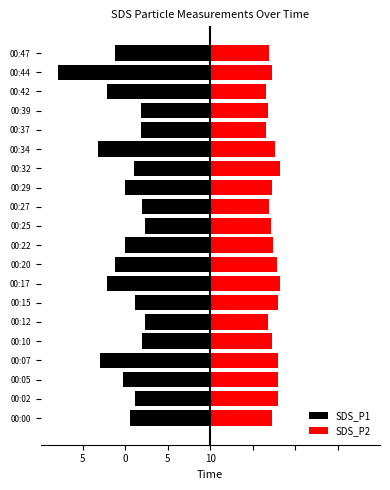

At how many categories does at least one series exceed -5?

20